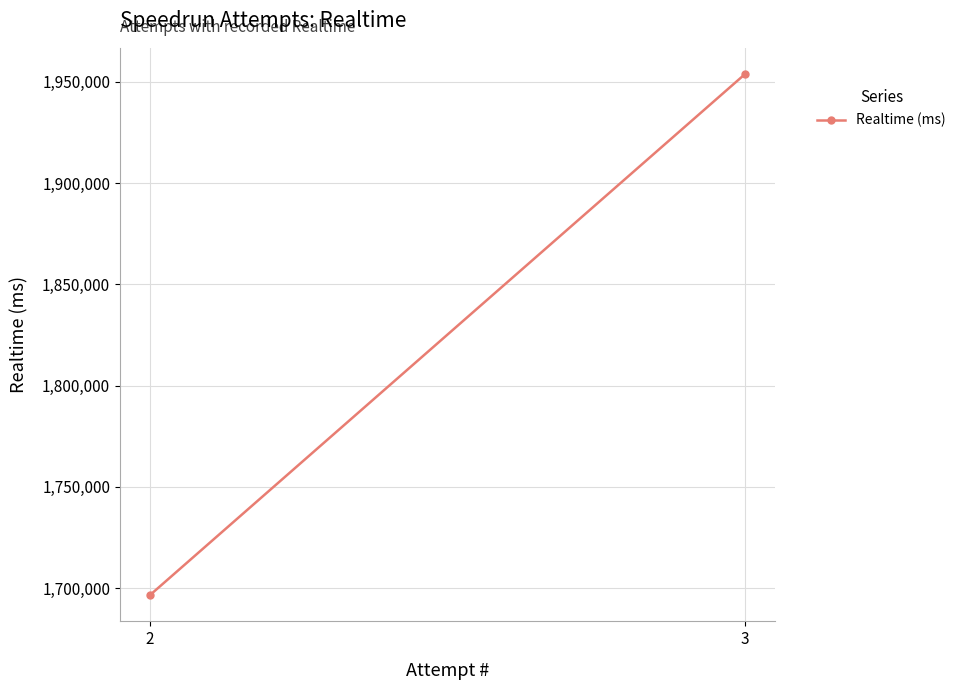

Rank the categories by value from lowest to highest.

2, 3